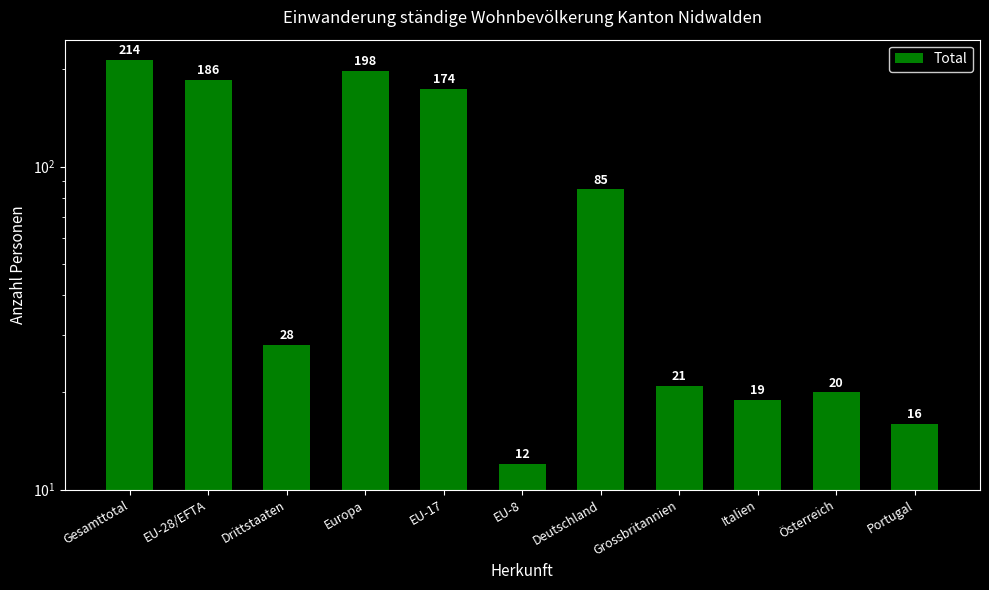

The chart shows a value of 19 at Italien. True or false?

True